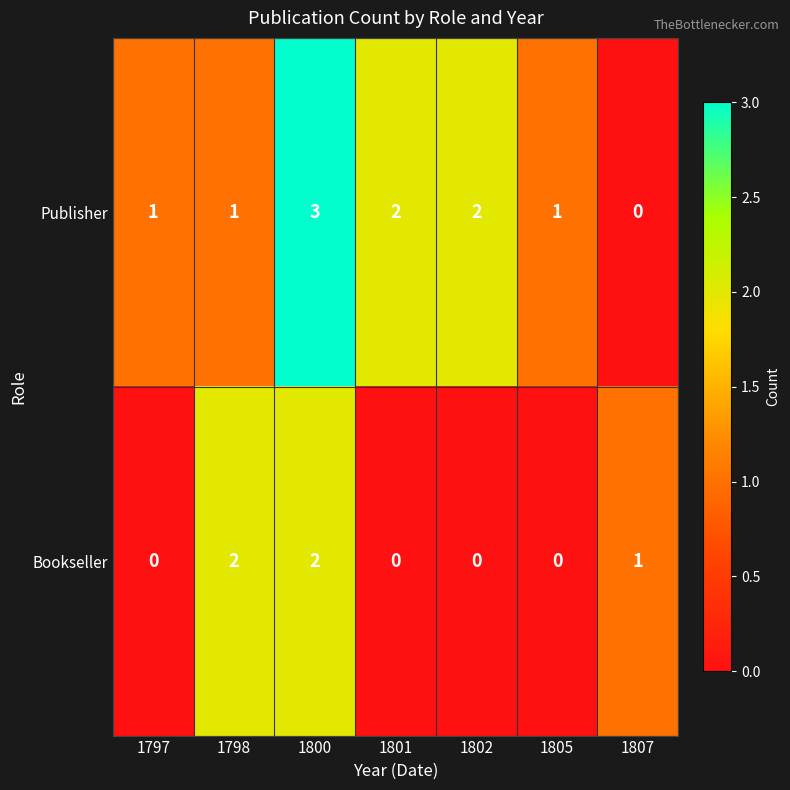

What is the sum of the Publisher values at 1801 and 1797?

3